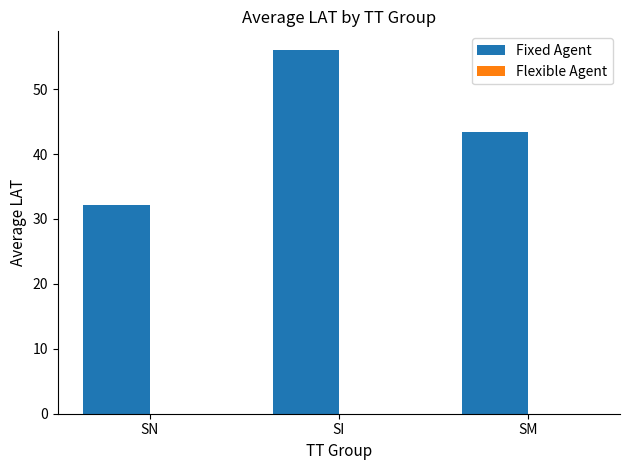

The chart shows a value of 41.9 at SN. True or false?

False